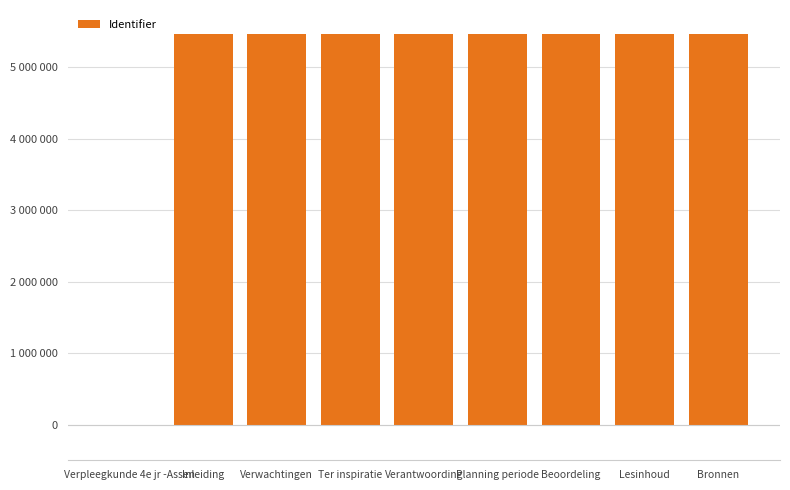

Reading left to right, list all the values displayed in this chart.

Verpleegkunde 4e jr -Assen=0	Inleiding=5462491	Verwachtingen=5462492	Ter inspiratie=5462493	Verantwoording=5462494	Planning periode=5462495	Beoordeling=5462496	Lesinhoud=5462497	Bronnen=5462498